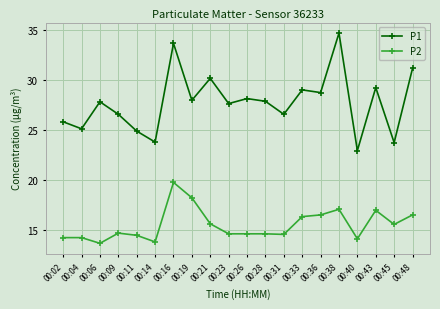

What is the difference between the maximum and minimum values in the P2 series?

6.1